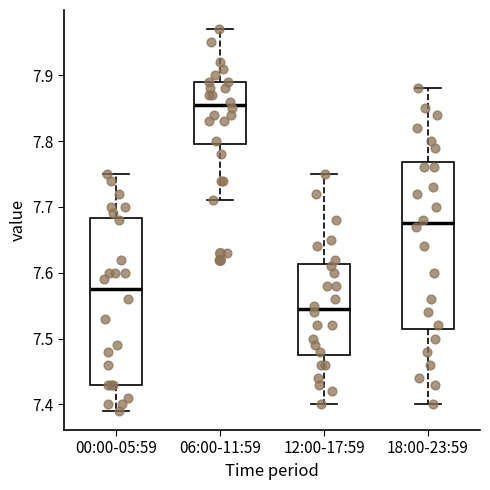

Where does the median line of the box for 06:00-11:59 sit on the y-axis? The values are not printed on the chart, so give them approximately, as read against the axis.

7.86